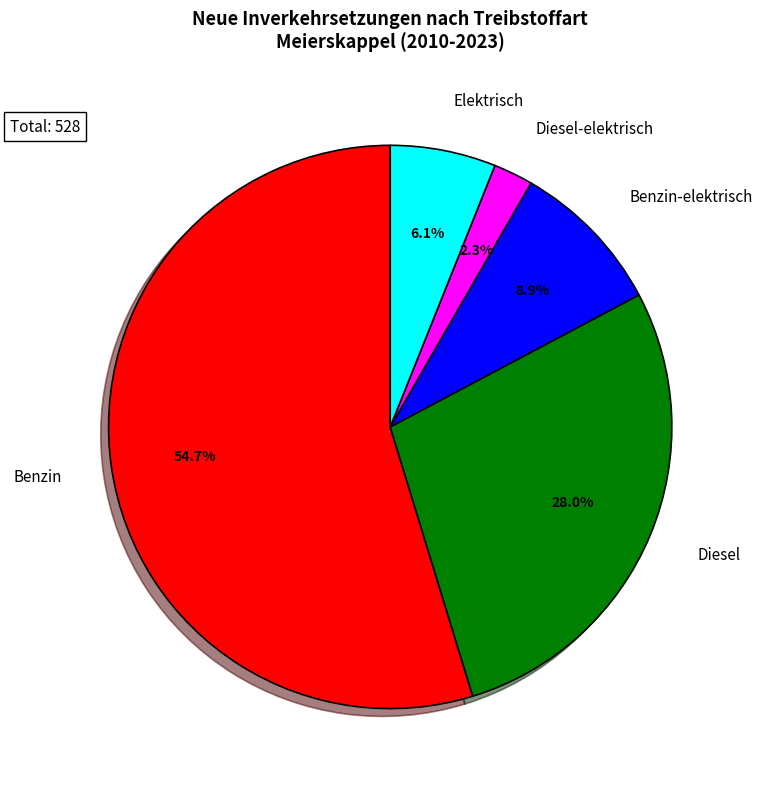

Count the number of slices in the pie.

5